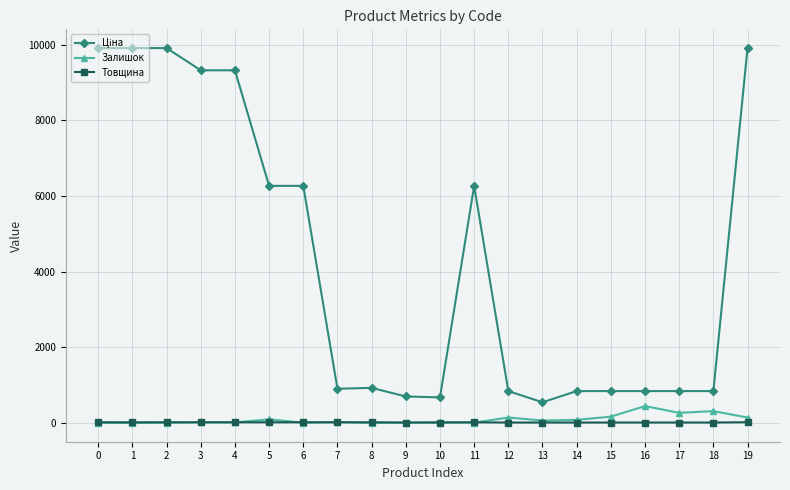

Is it true that Залишок equals 7.0 at 6?

True